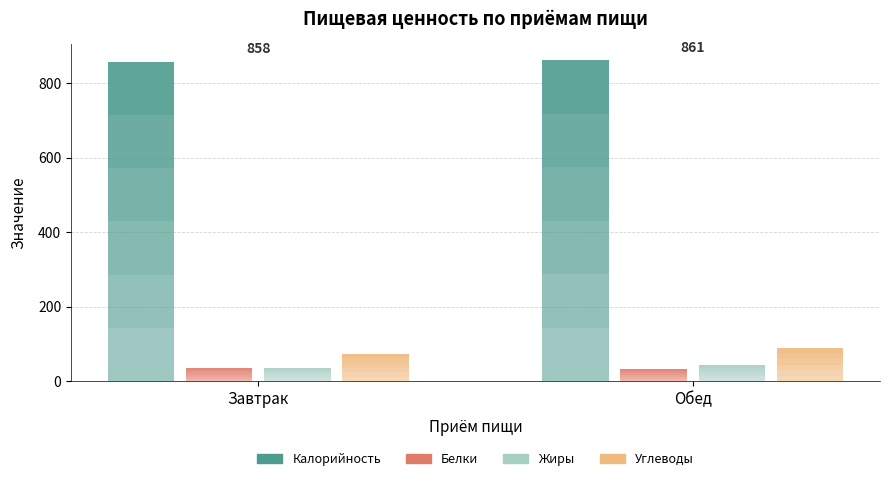

At which category is the sum across all series the highest?

Обед